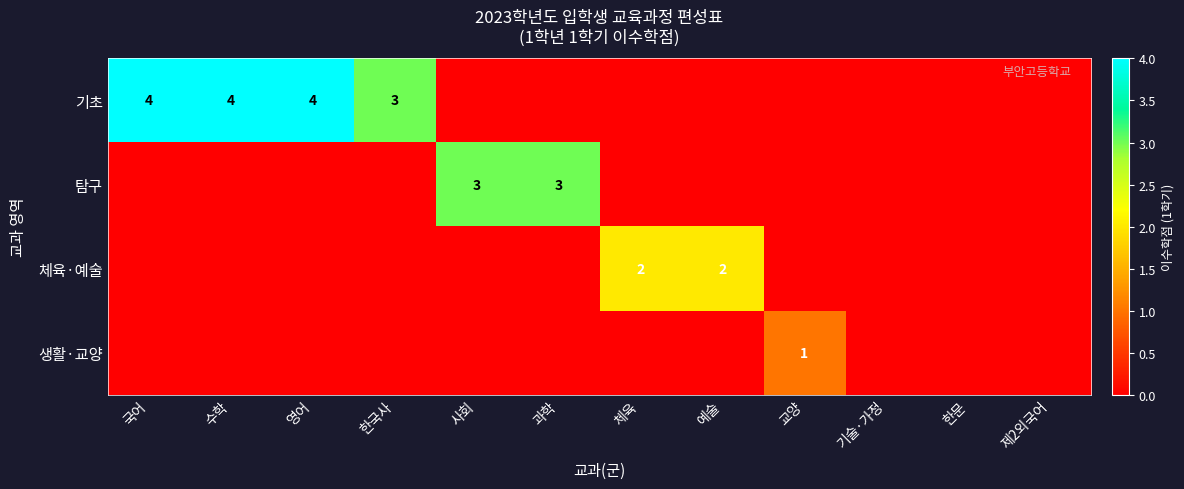

The value of 체육·예술 at 예술 is 1. True or false?

False